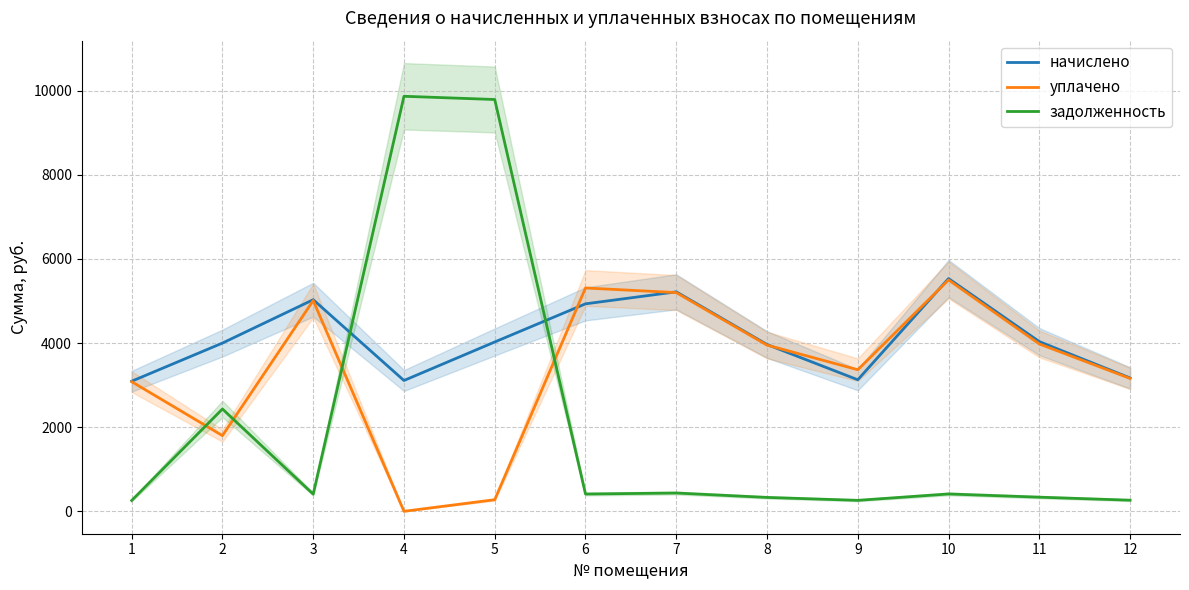

True or false: уплачено has more than 0 interior local peaks.

True